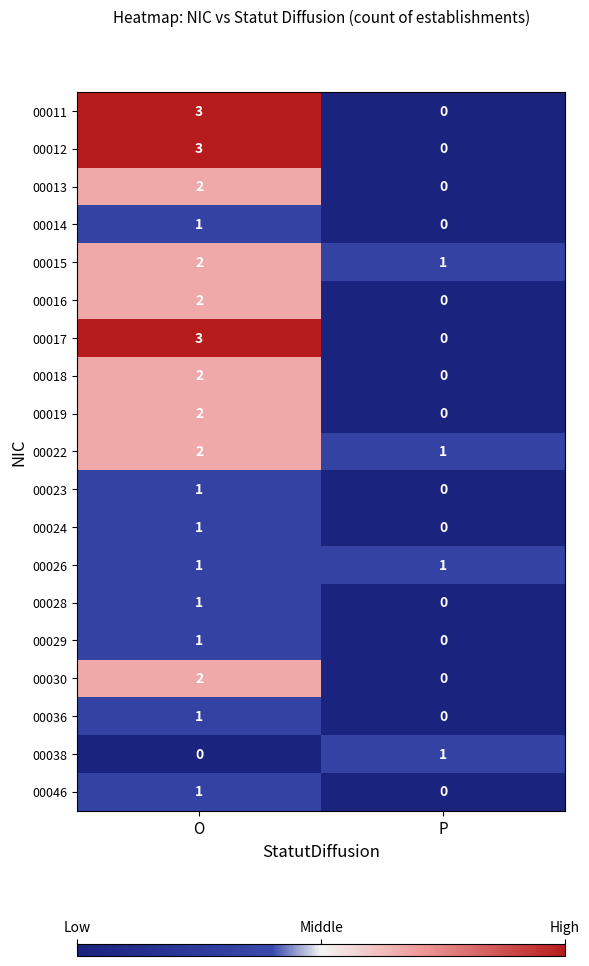

Rank the categories by 00046 value from lowest to highest.

P, O